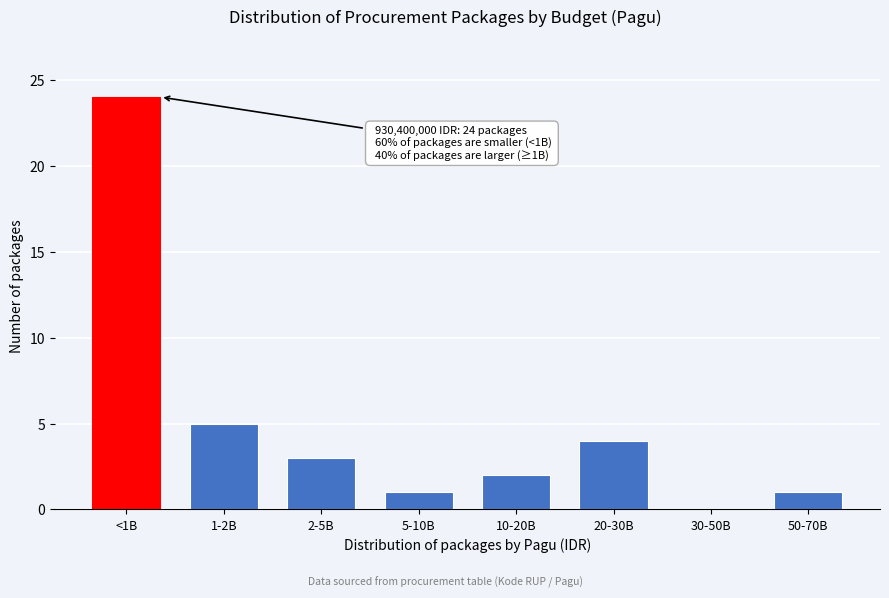

Reading left to right, extract all data points from this chart.

<1B=24	1-2B=5	2-5B=3	5-10B=1	10-20B=2	20-30B=4	30-50B=0	50-70B=1